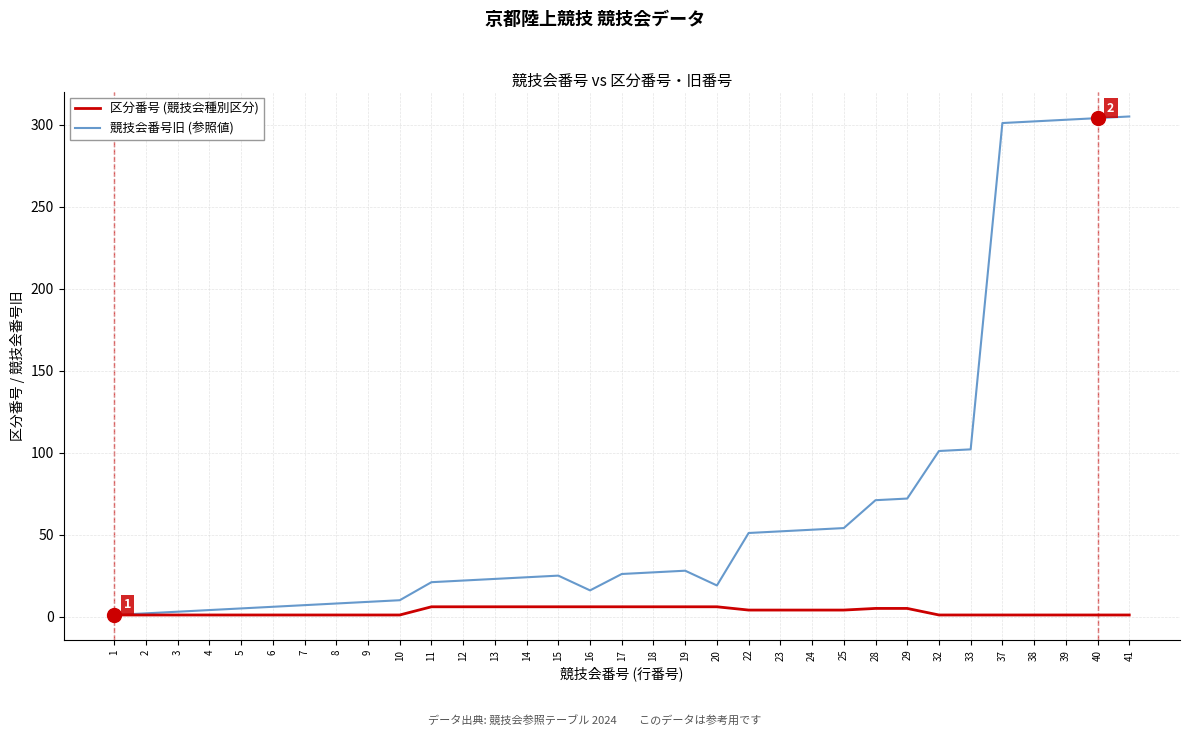

Which series has the widest spread of values?

競技会番号旧 (参照値)